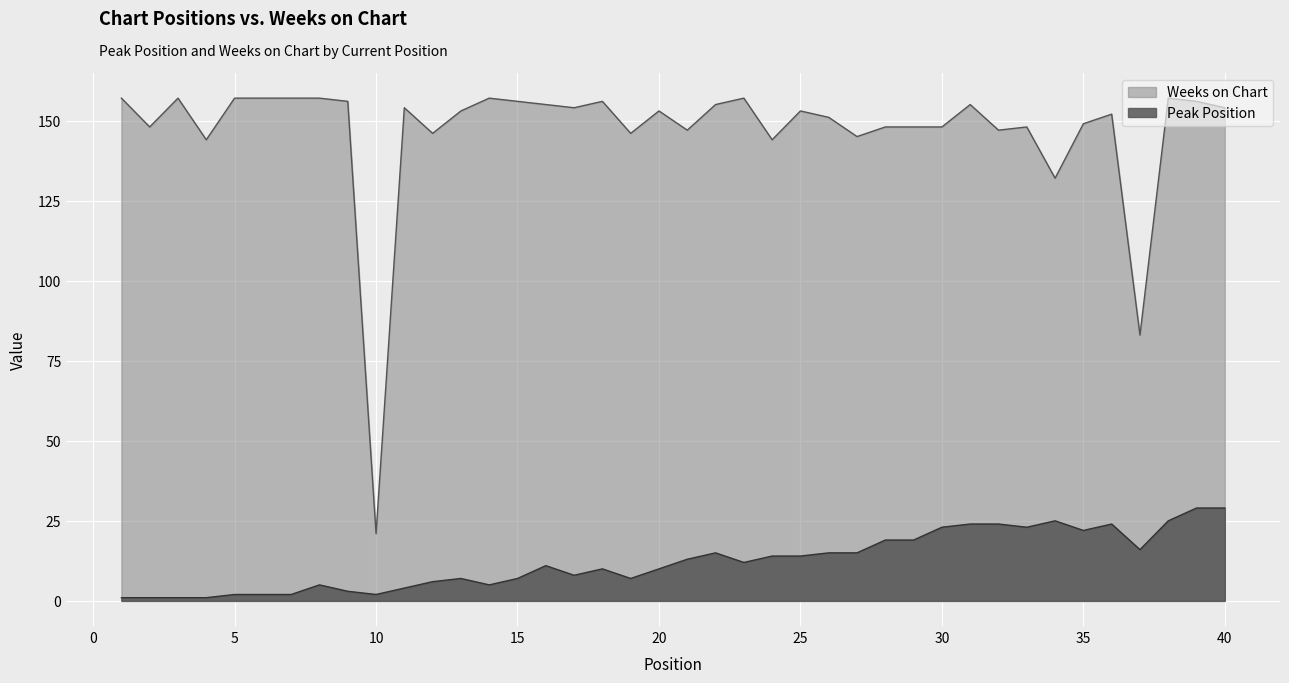

What is the difference between the maximum and minimum values in the Peak Position series?

28